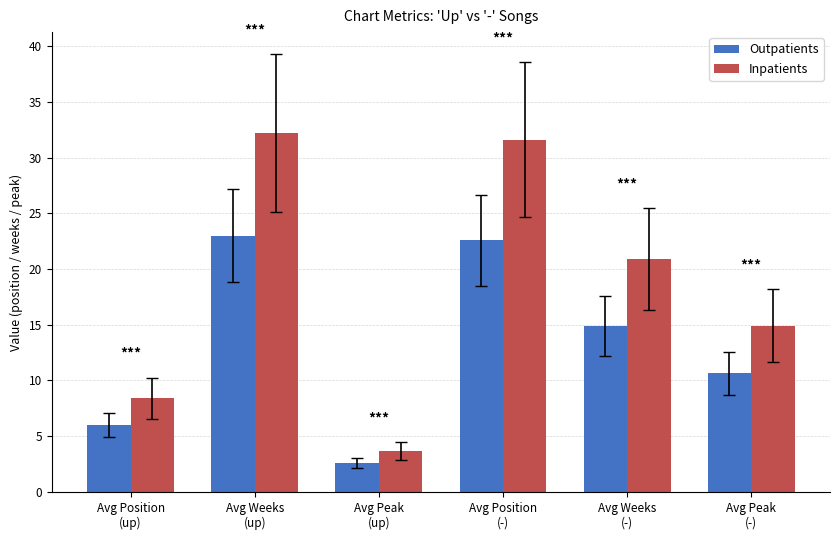

Is it true that Inpatients equals 20.9 at Avg Weeks
(-)?

True